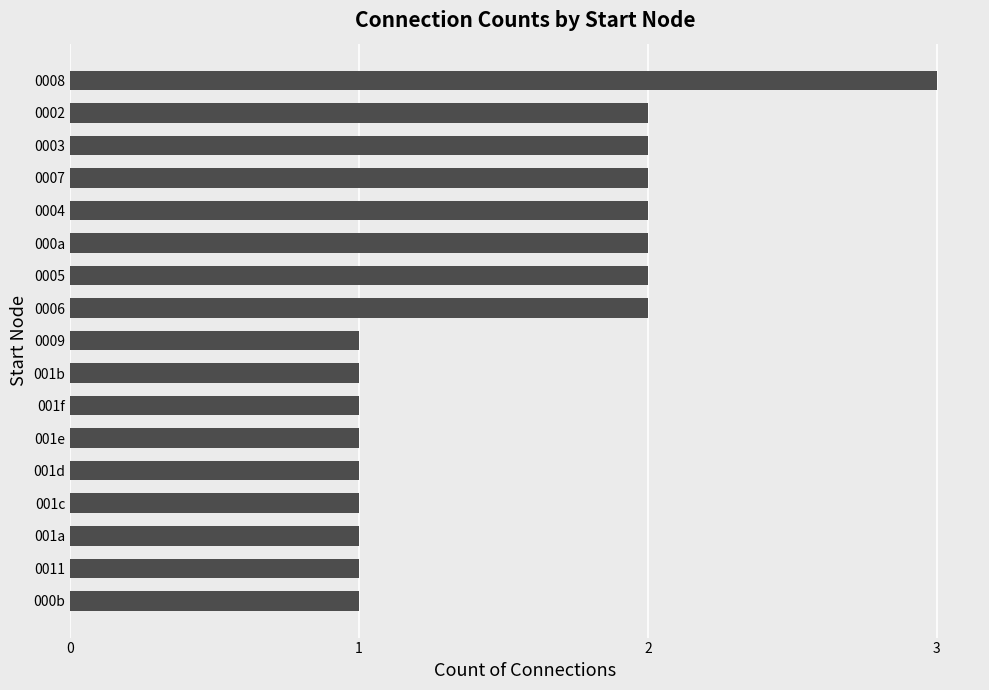

What is the sum of all values?

26